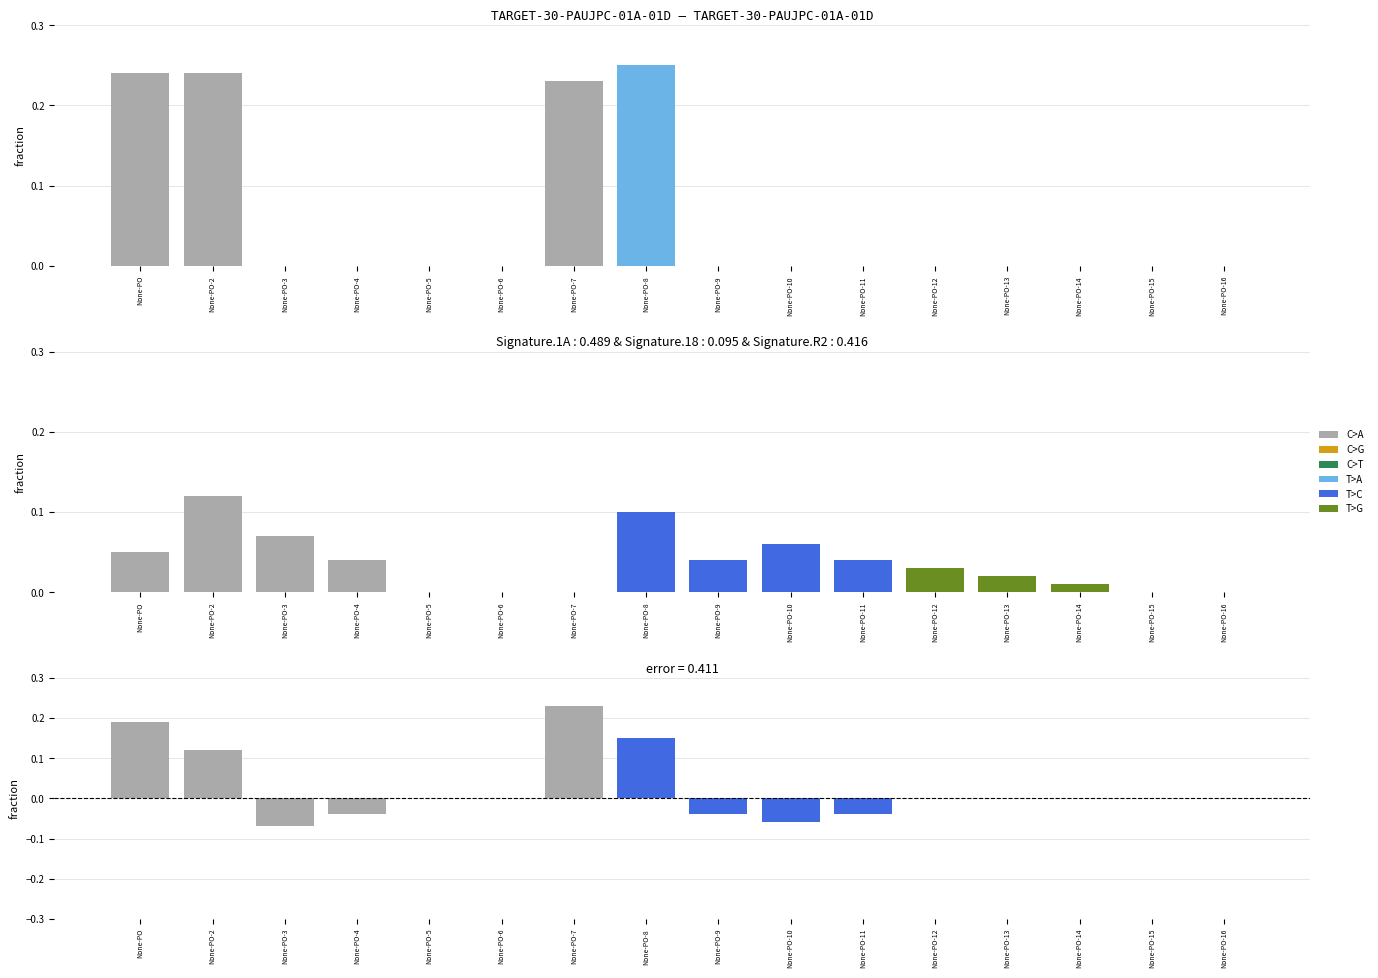

At which label does C>T reach its minimum?

None-PO